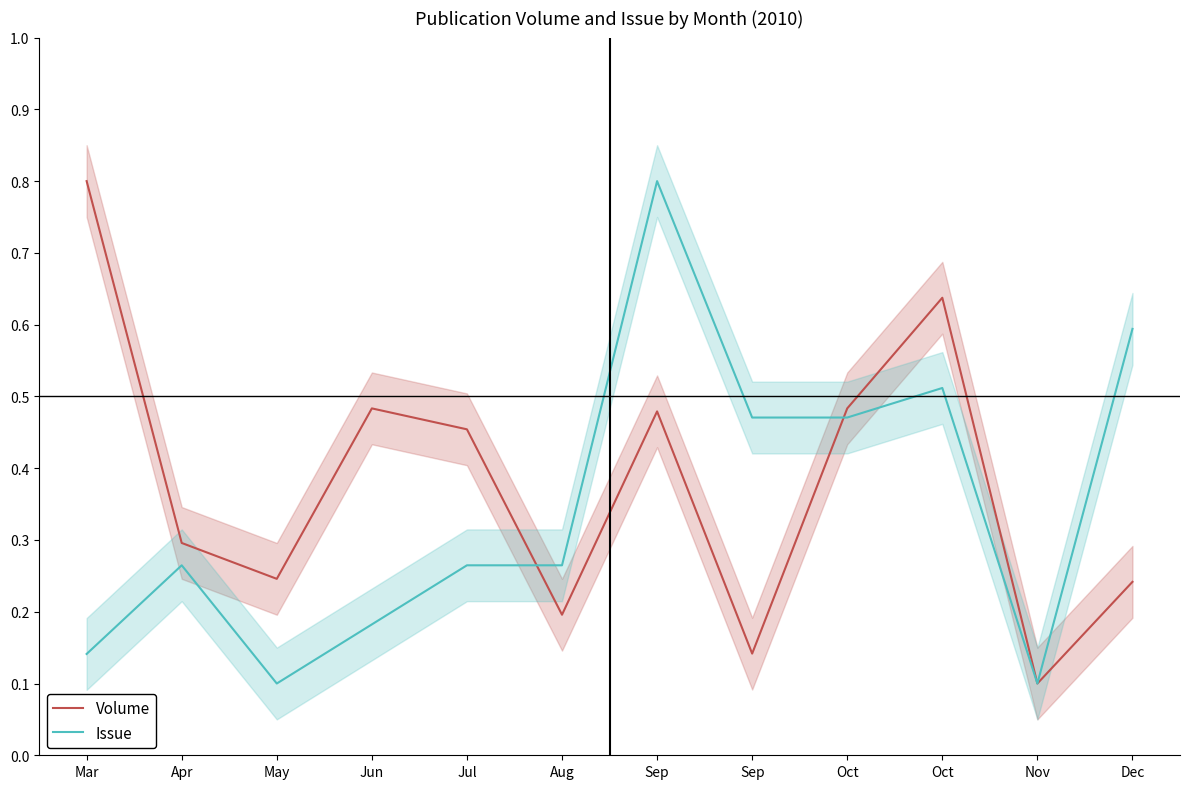

What is the sum of the Issue values at Apr and Aug?

0.5